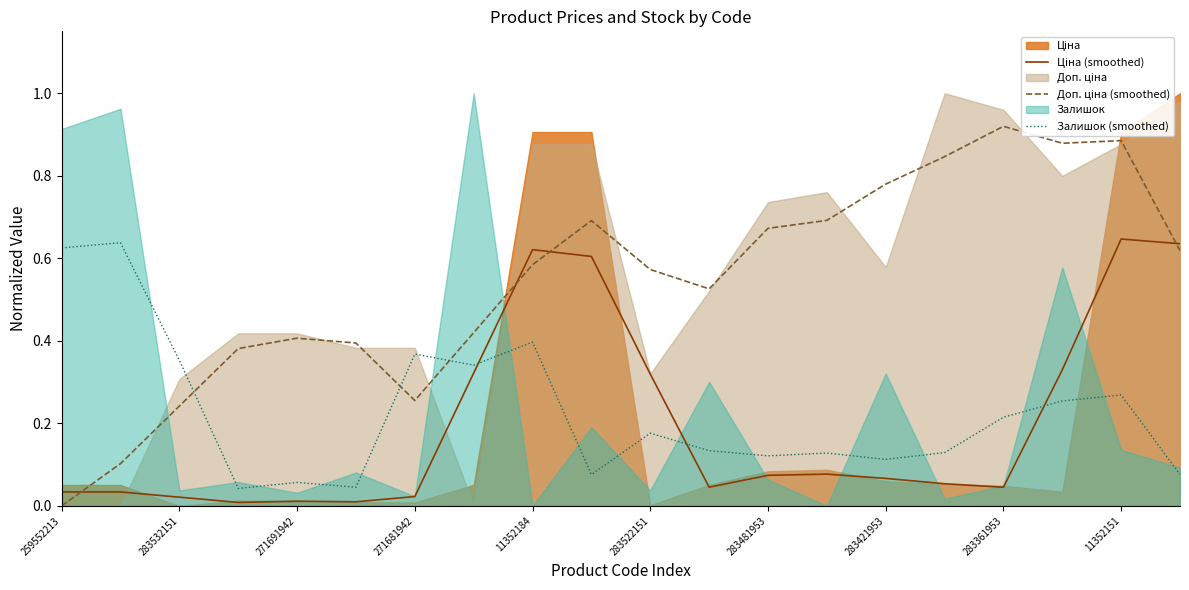

Rank the series at 11352151 from lowest to highest value.

Залишок (smoothed), Ціна (smoothed), Доп. ціна (smoothed)